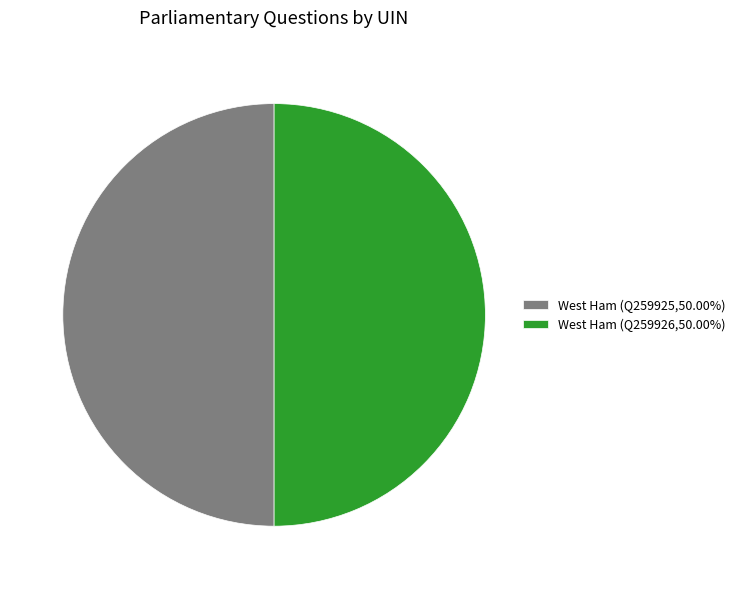

Combined, do West Ham (Q259925,50.00%) and West Ham (Q259926,50.00%) account for over 50%?

Yes